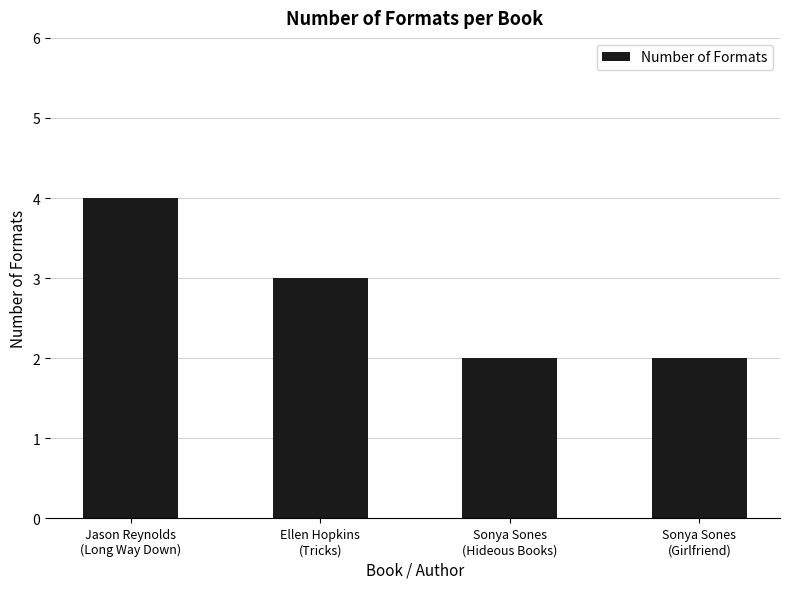

Count the number of data series in this chart.

1